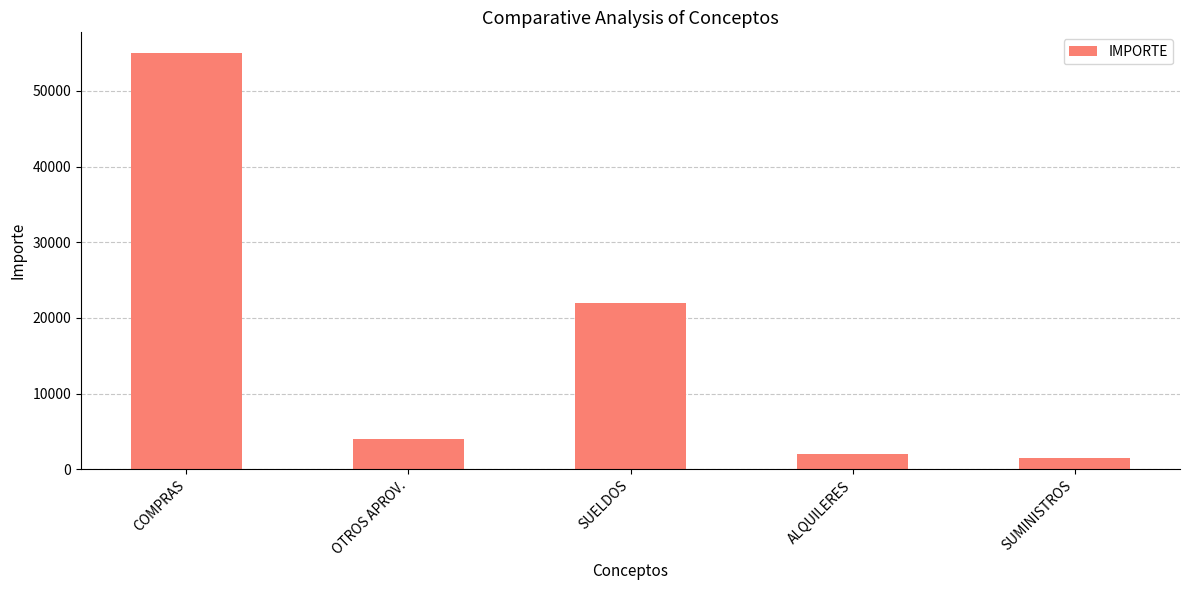

At which label does the data first exceed 4000?

COMPRAS